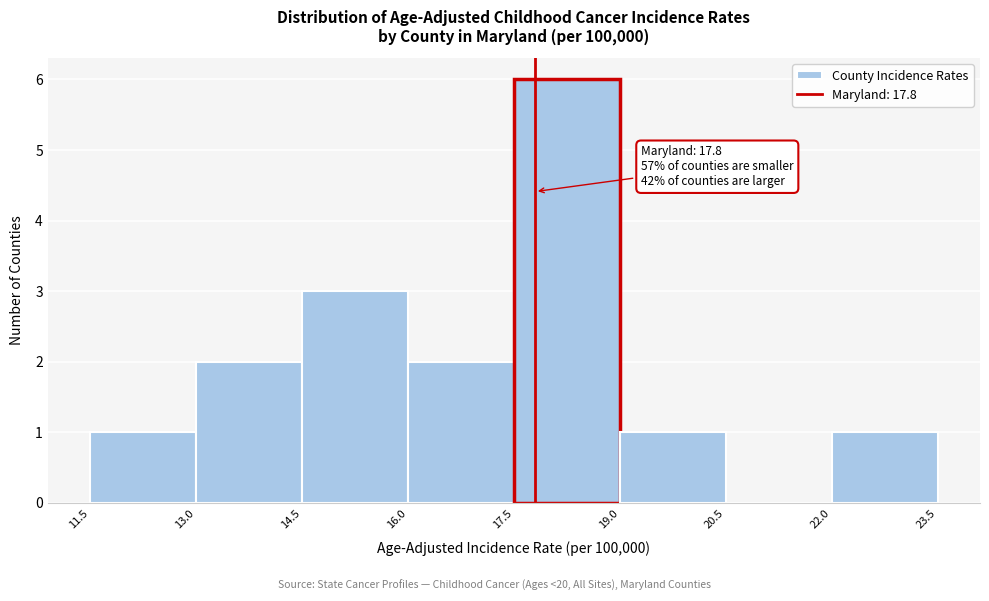

Over which range of the x-axis is the bar tallest?

17.5 to 19.0